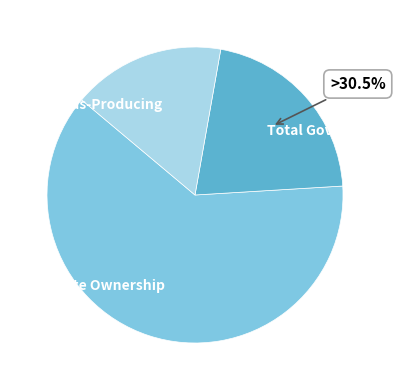

Combined, what portion of the pie is Total Government and Goods-Producing?

37.9%